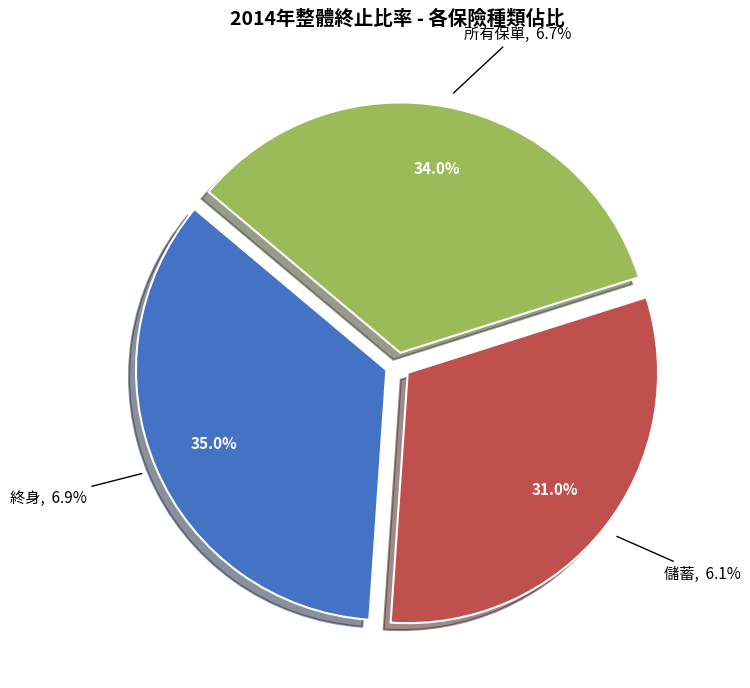

Is there a majority slice in this chart?

No